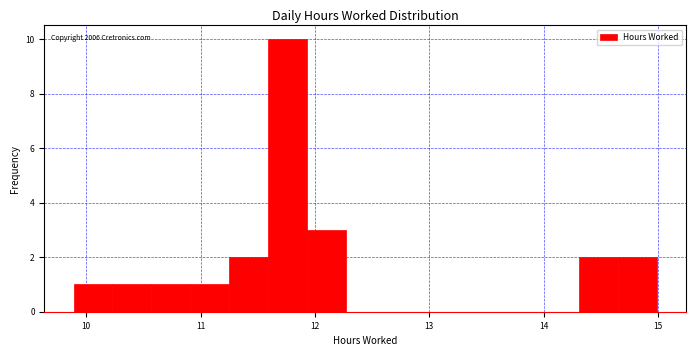

Around what value on the x-axis is the tallest bar? Give the approximate position of its centre, as read against the axis.

11.8